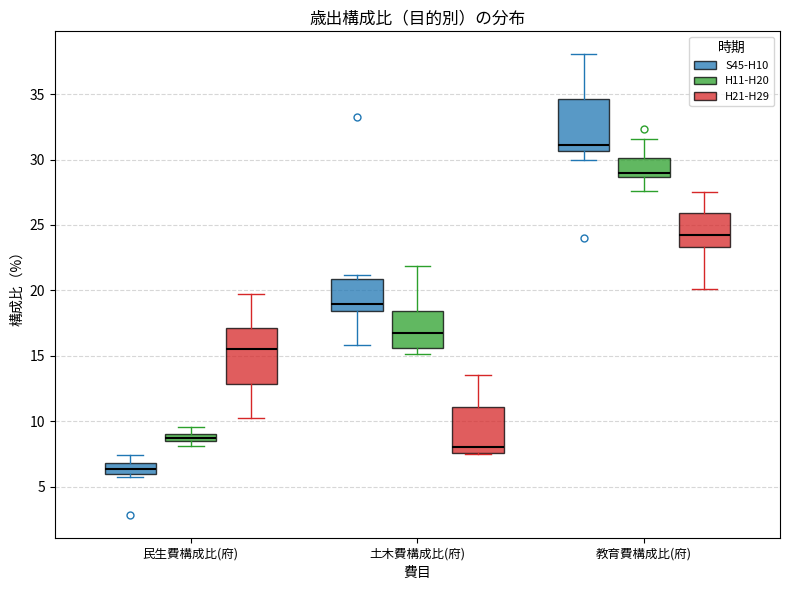

Where does the median line of the box for 土木費構成比(府) (S45-H10) sit on the y-axis? The values are not printed on the chart, so give them approximately, as read against the axis.

19.0